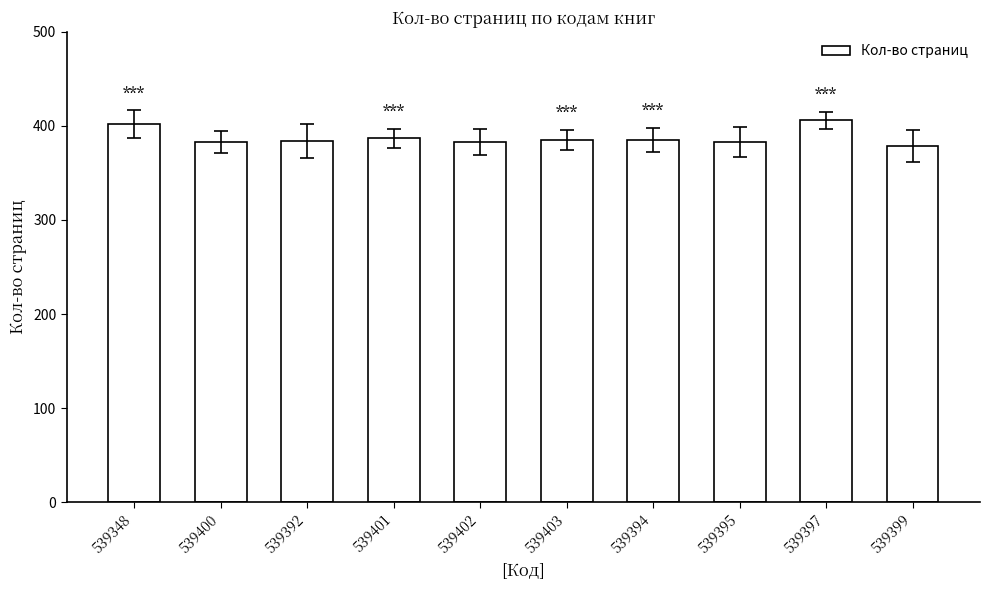

The value at 539402 is 584. True or false?

False